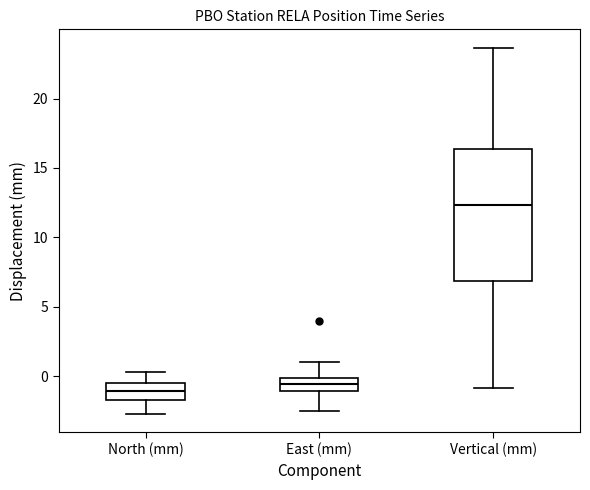

Which box is the tallest, from its lower edge to its upper edge?

Vertical (mm)